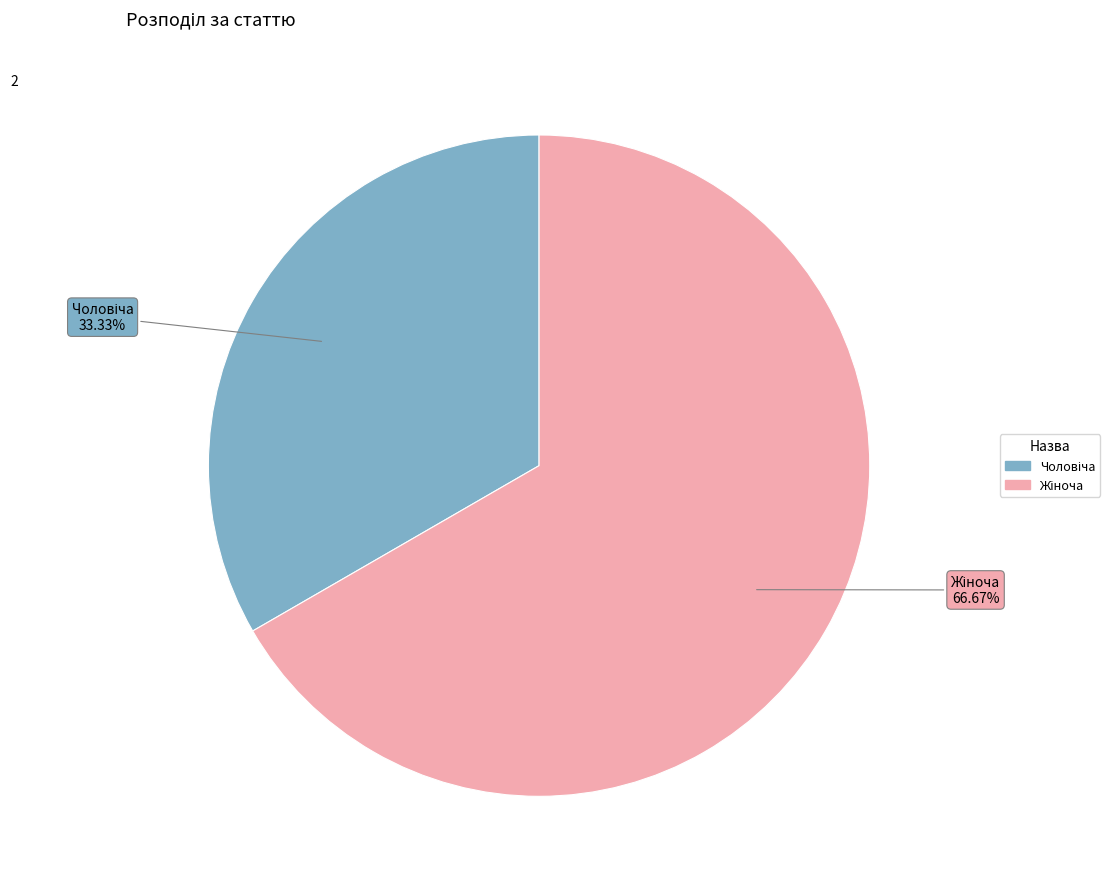

Is there a majority slice in this chart?

Yes